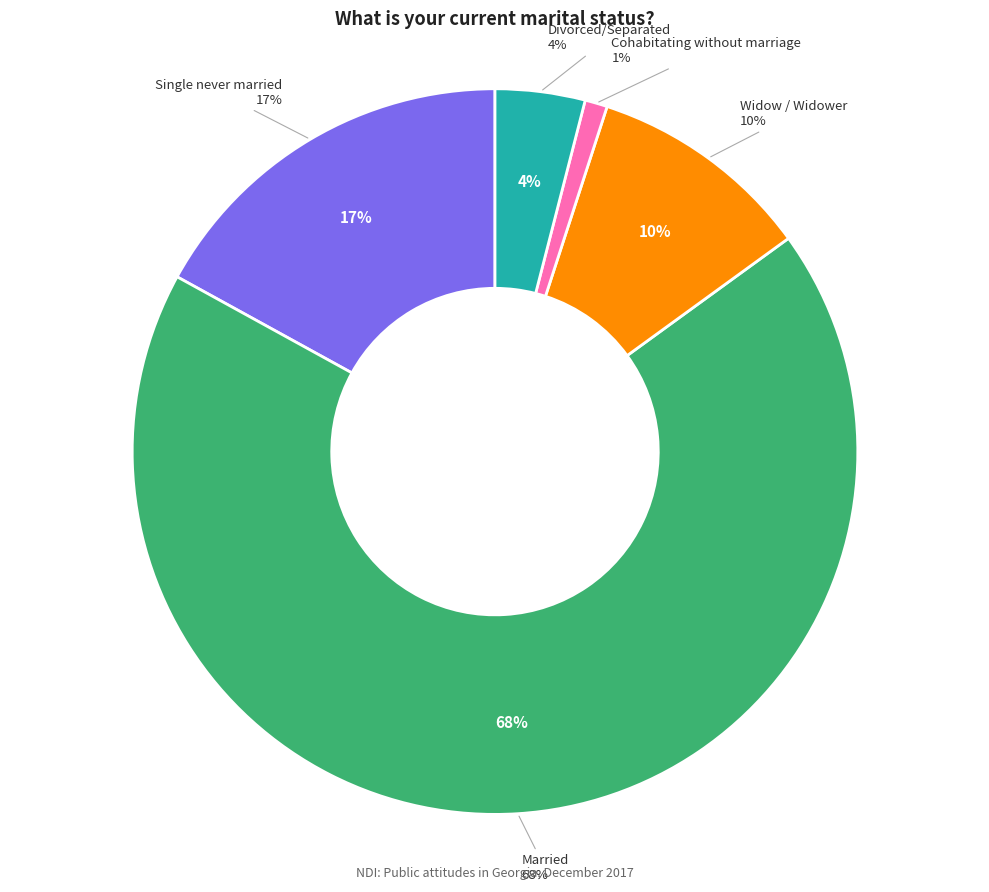

What is the change in value from Single never married to Widow / Widower?

-7